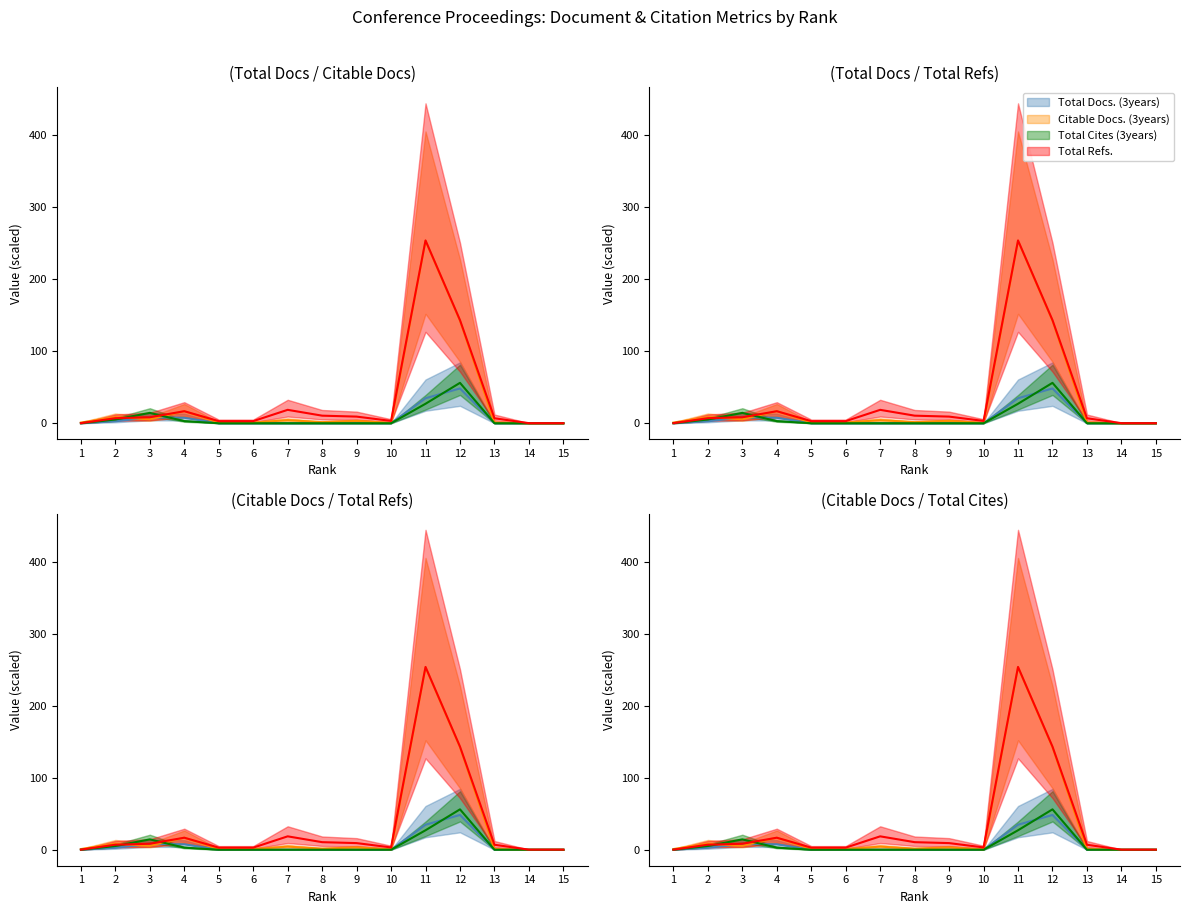

True or false: Total Refs. and Citable Docs. (3years) intersect in this chart.

True